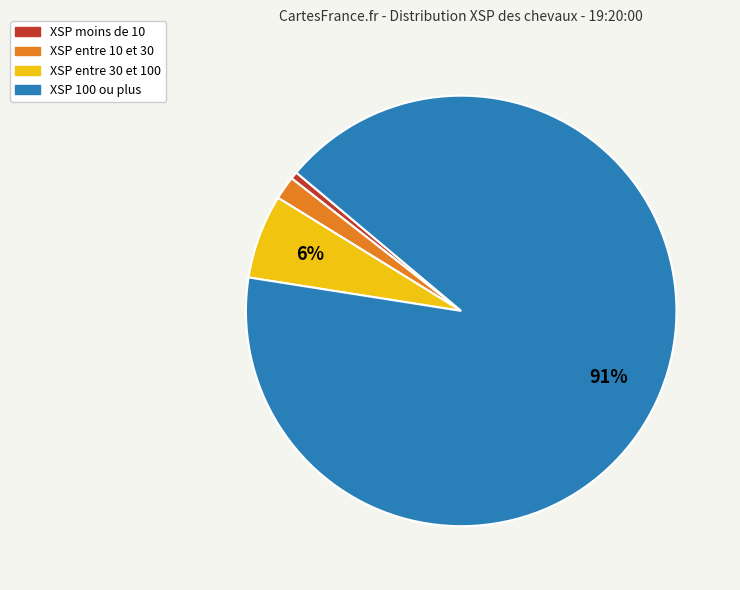

Is there a majority slice in this chart?

Yes